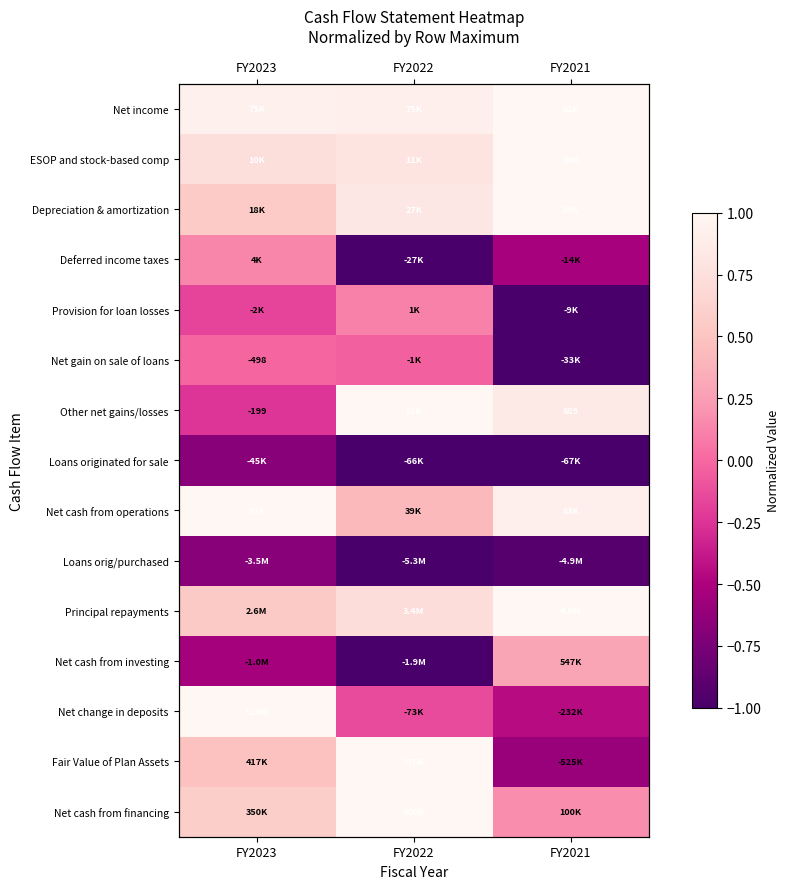

What is the total value across all series at FY2022?

2.7